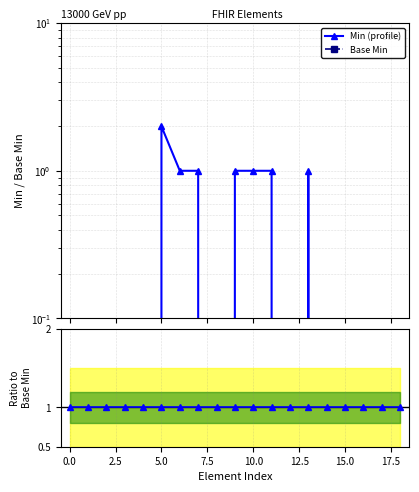

True or false: Base Min and Min (profile) intersect in this chart.

False